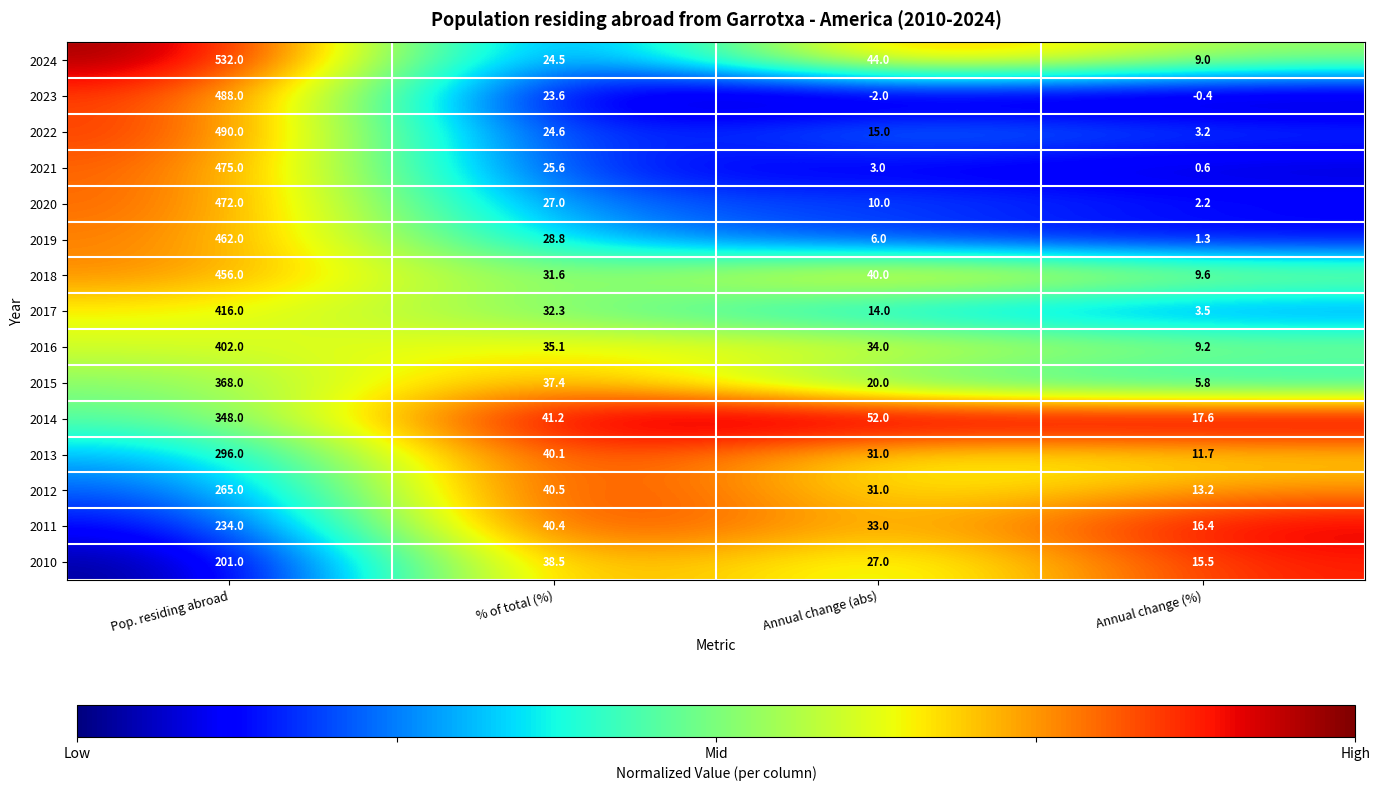

What is the difference between the highest and lowest values at Pop. residing abroad?

331.0